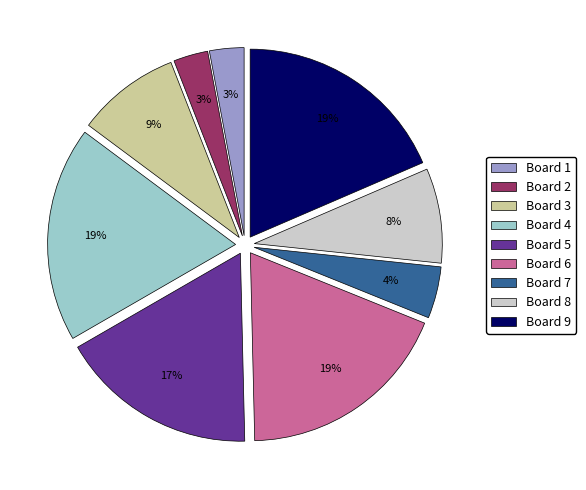

True or false: Board 5 accounts for 26% of the total.

False